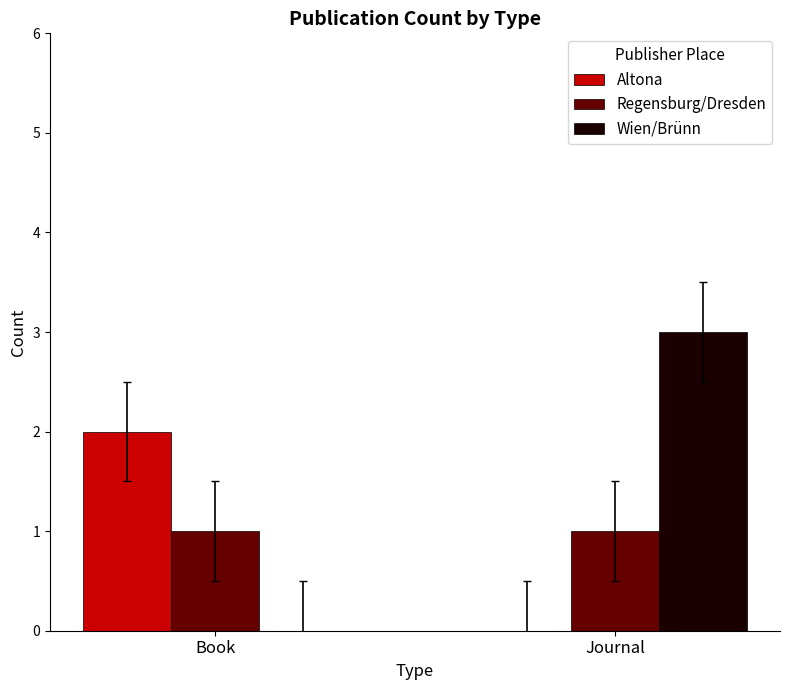

What is the sum of the Wien/Brünn values at Book and Journal?

3